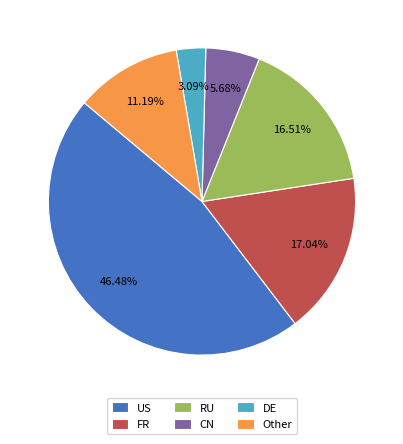

The DE slice represents 3% of the pie. True or false?

True